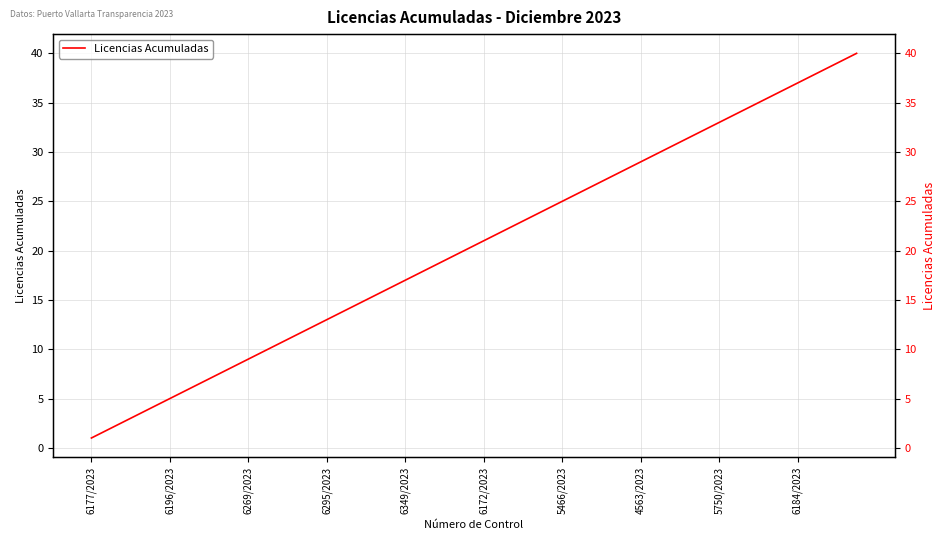

What is the smallest value displayed?

1